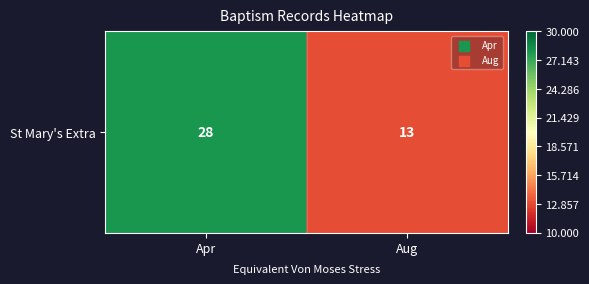

What is the sum of all values?

41